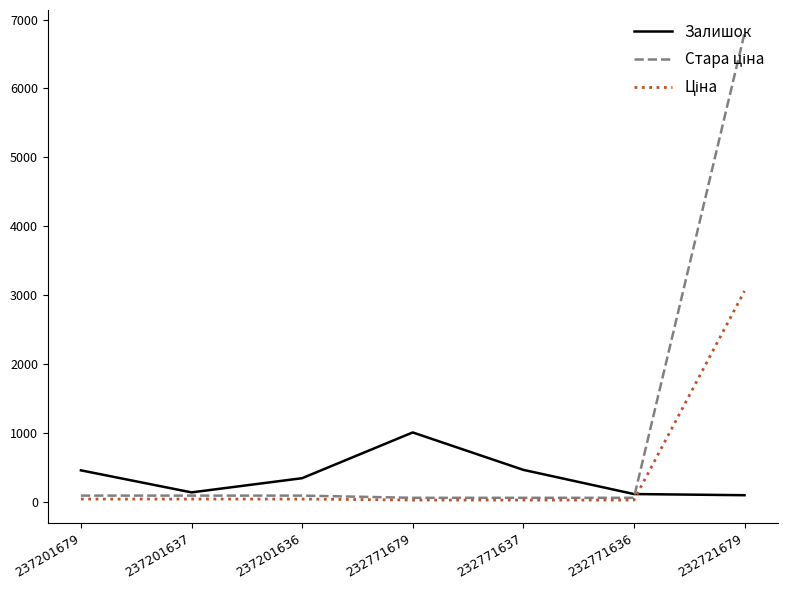

At which category is the sum across all series the highest?

232721679